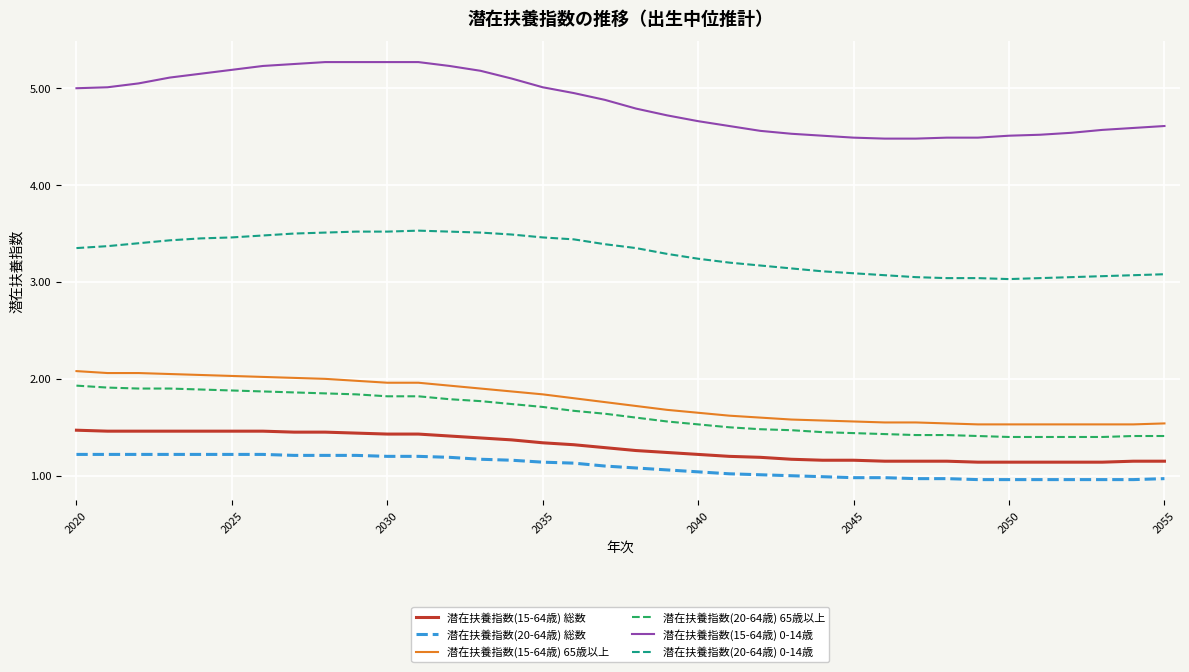

Which series has the largest range (max minus min)?

潜在扶養指数(15-64歳) 0-14歳